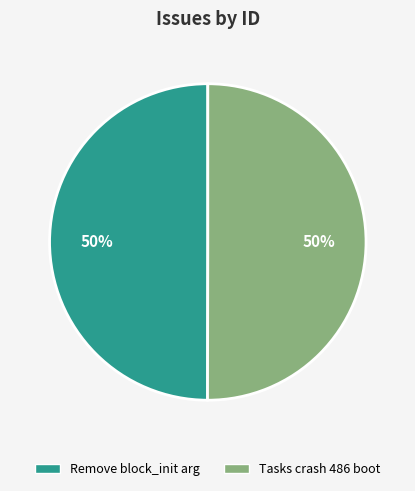

To the nearest percent, what is the combined percentage of Remove block_init arg and Tasks crash 486 boot?

100%